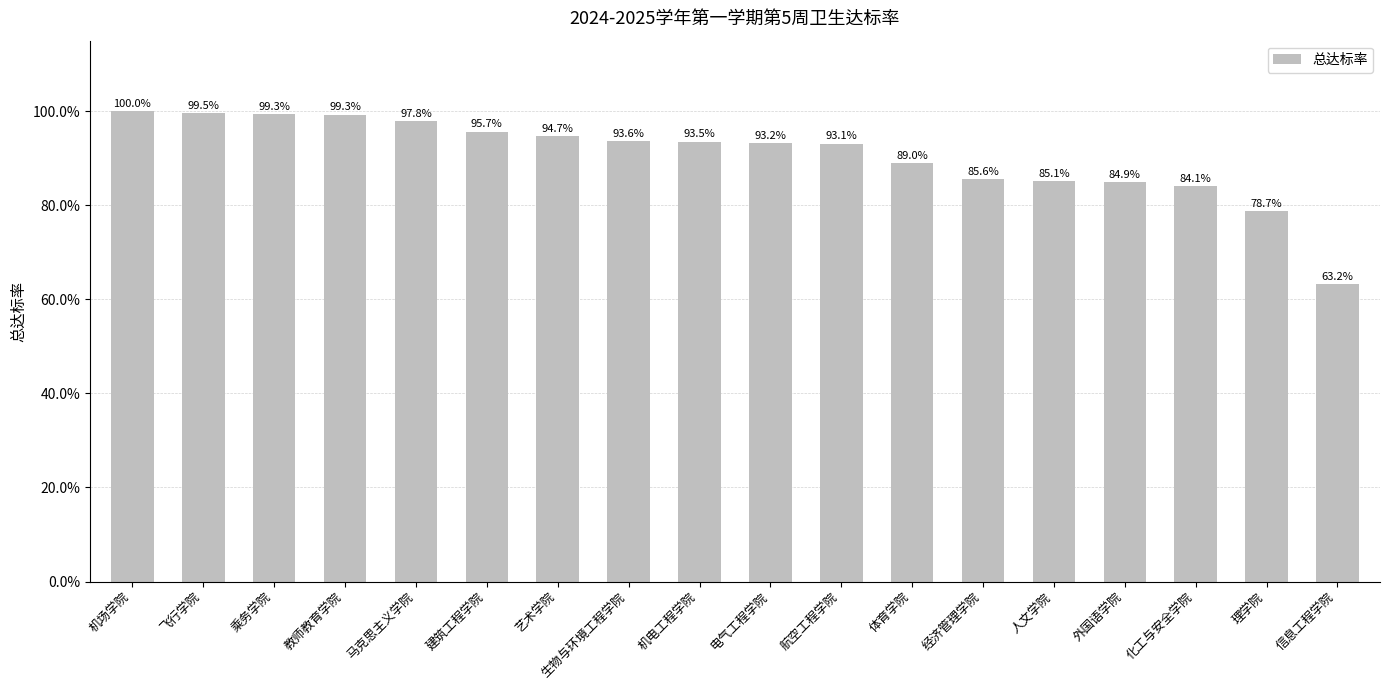

At which category does the chart reach its minimum across all series?

信息工程学院